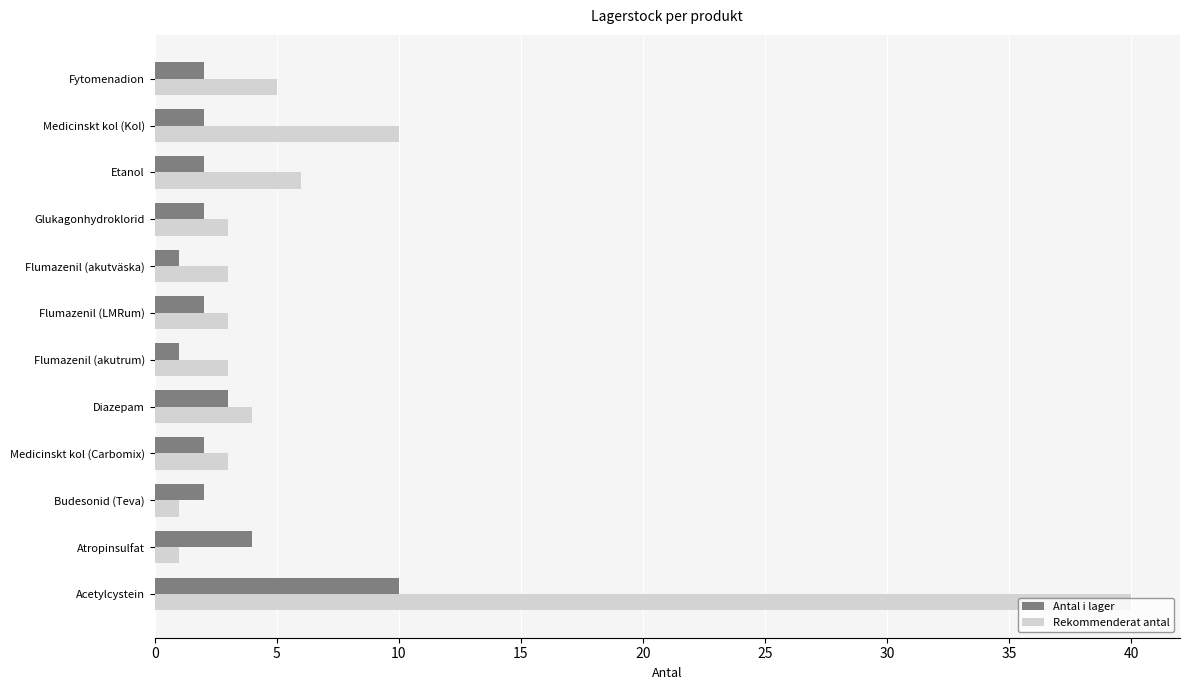

Read the Antal i lager value at Atropinsulfat.

4